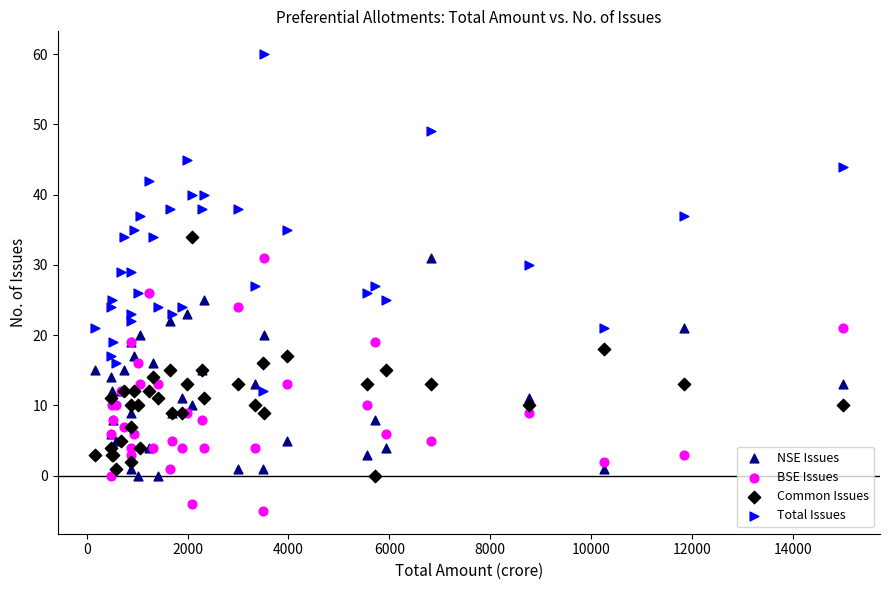

Which series has the largest Y range (max minus min)?

Total Issues